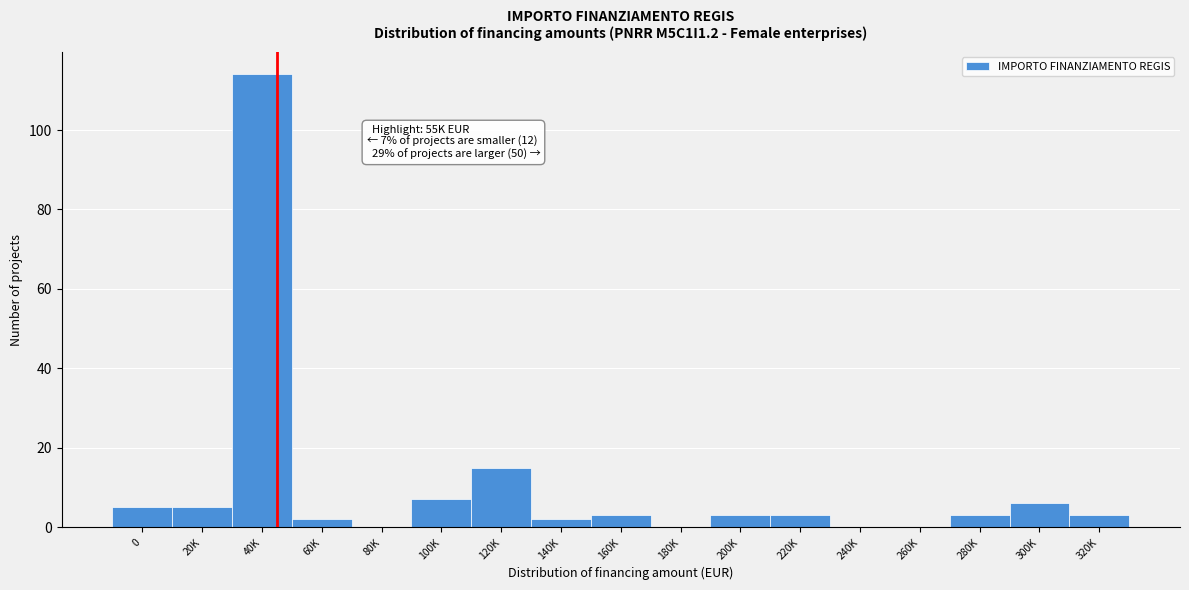

Reading left to right, extract all data points from this chart.

0=5	20K=5	40K=114	60K=2	80K=0	100K=7	120K=15	140K=2	160K=3	180K=0	200K=3	220K=3	240K=0	260K=0	280K=3	300K=6	320K=3